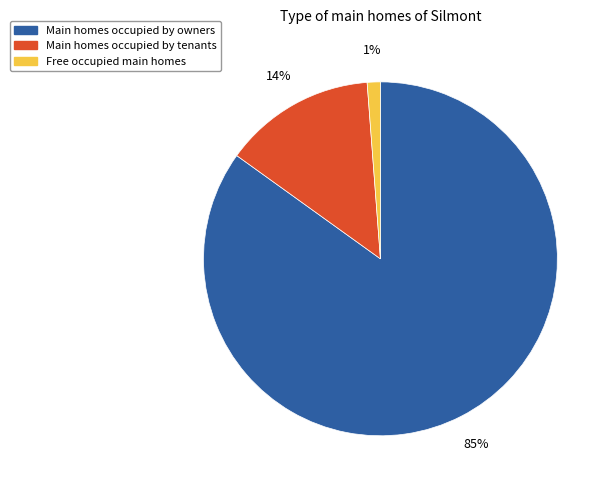

To the nearest percent, what is the average slice percentage?

33%